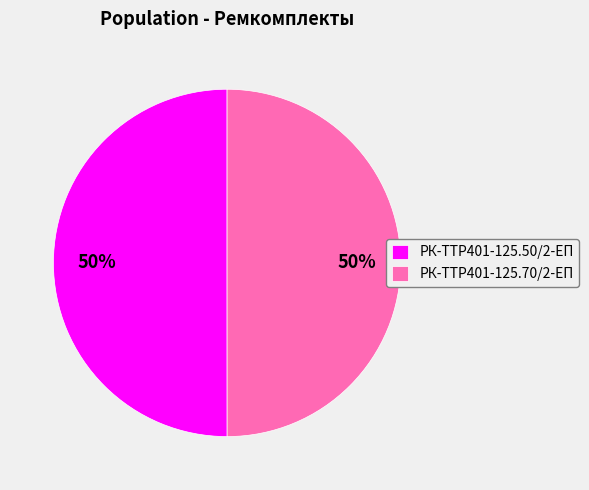

The РК-TTР401-125.50/2-ЕП slice represents 59% of the pie. True or false?

False